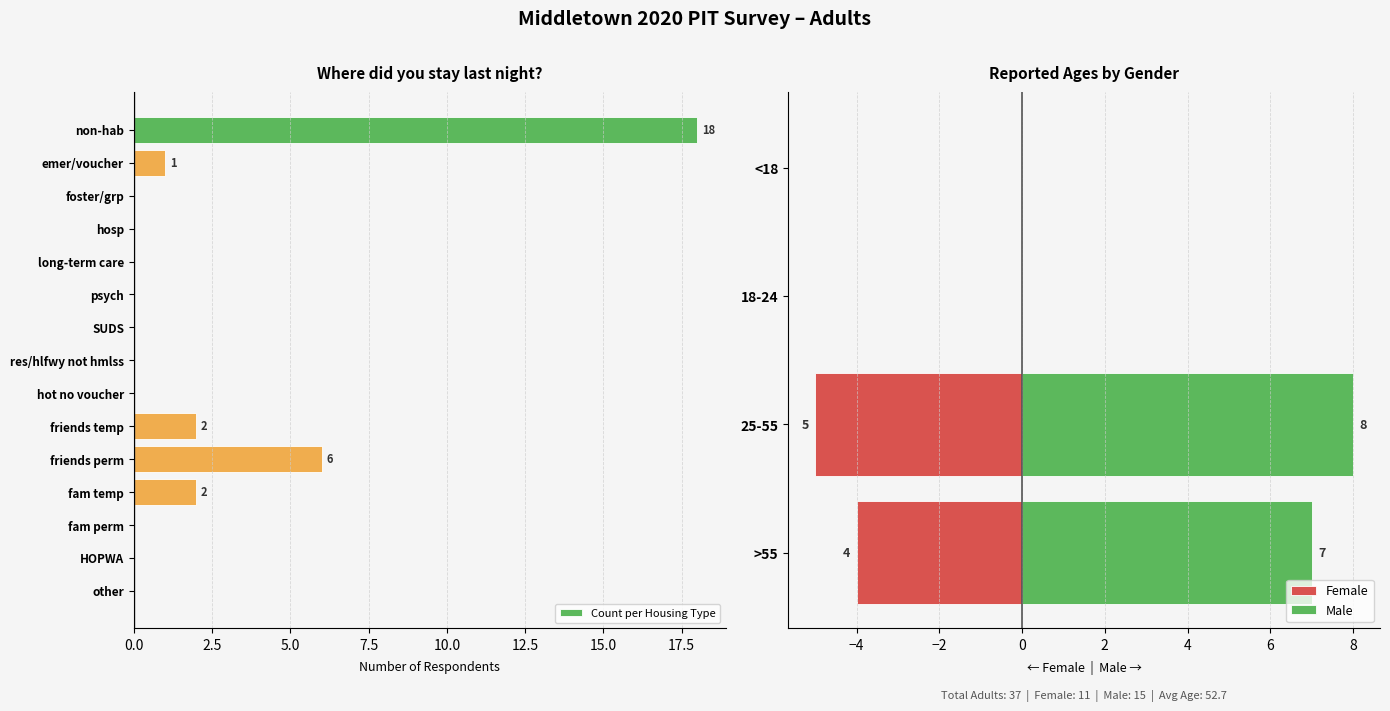

Is it true that Count per Housing Type equals 10 at foster/grp?

False